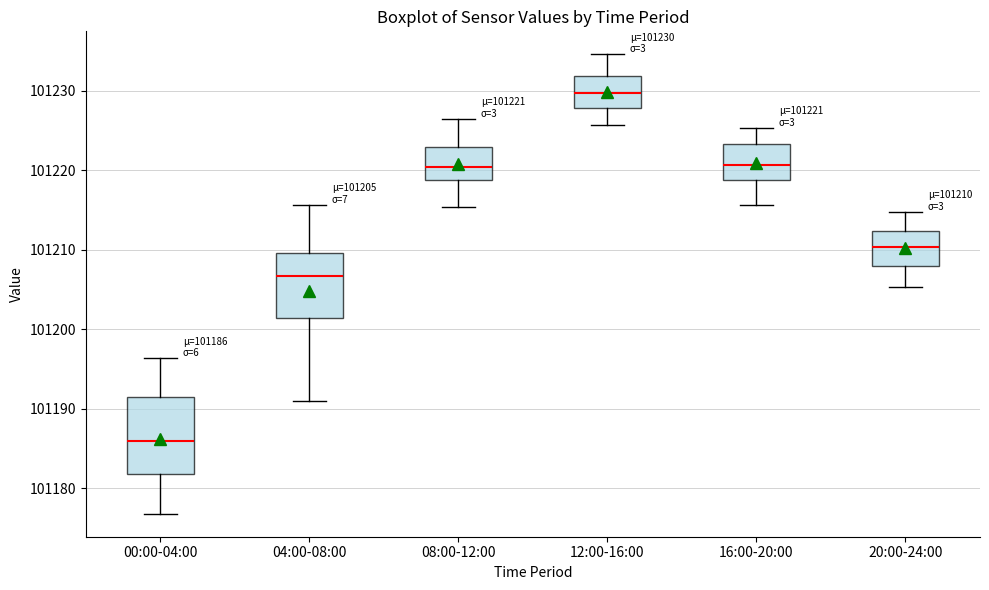

Which box's median line is the lowest?

00:00-04:00